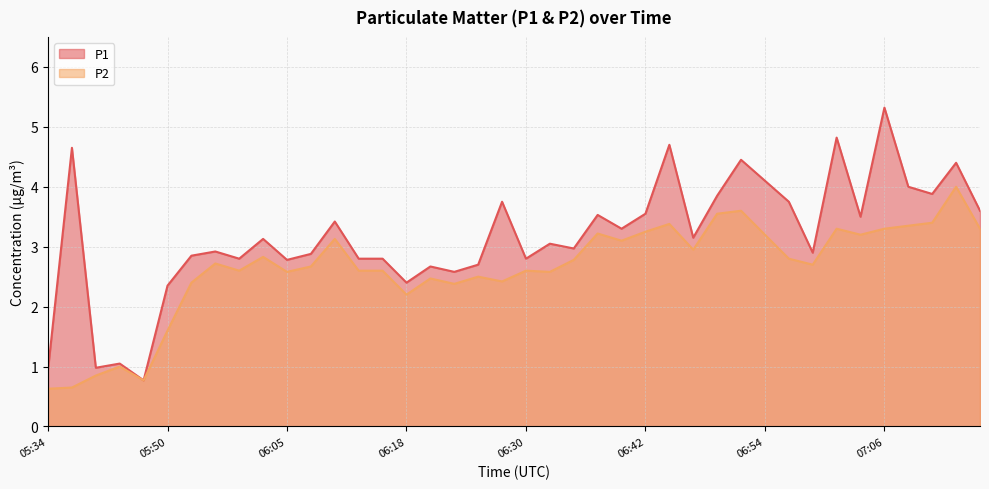

List the labels in order of P2 value, smallest first.

05:34, 05:39, 05:47, 05:42, 05:44, 05:50, 06:18, 06:23, 05:52, 06:27, 06:20, 06:25, 06:05, 06:32, 06:01, 06:13, 06:15, 06:30, 06:08, 06:59, 05:55, 06:35, 06:57, 06:03, 06:47, 06:40, 06:10, 06:54, 07:04, 06:37, 06:42, 07:01, 07:06, 07:16, 07:09, 06:44, 07:11, 06:49, 06:52, 07:14